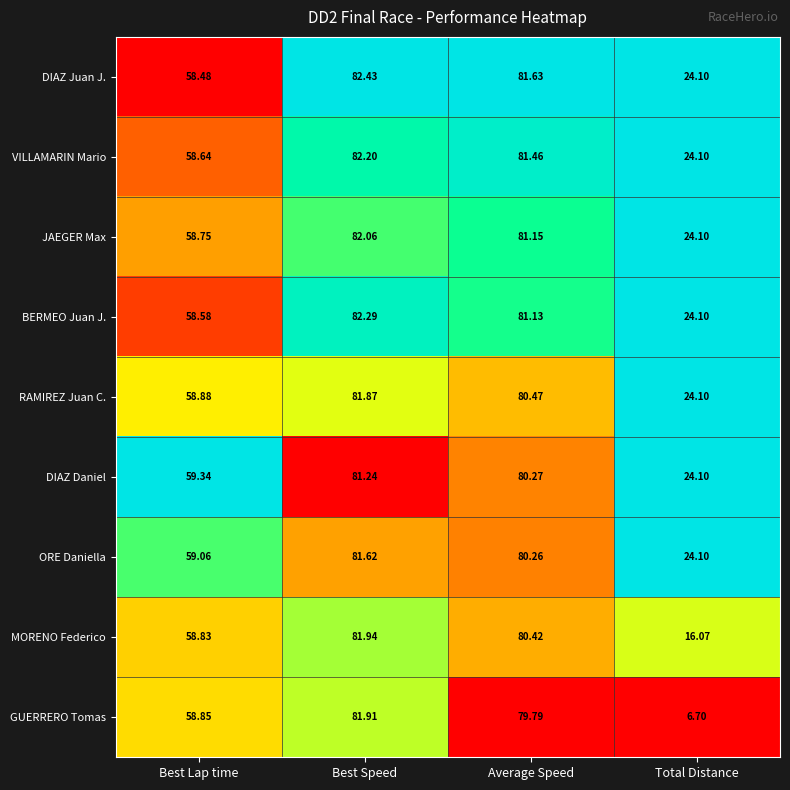

At which label does BERMEO Juan J. first exceed 81?

Best Speed